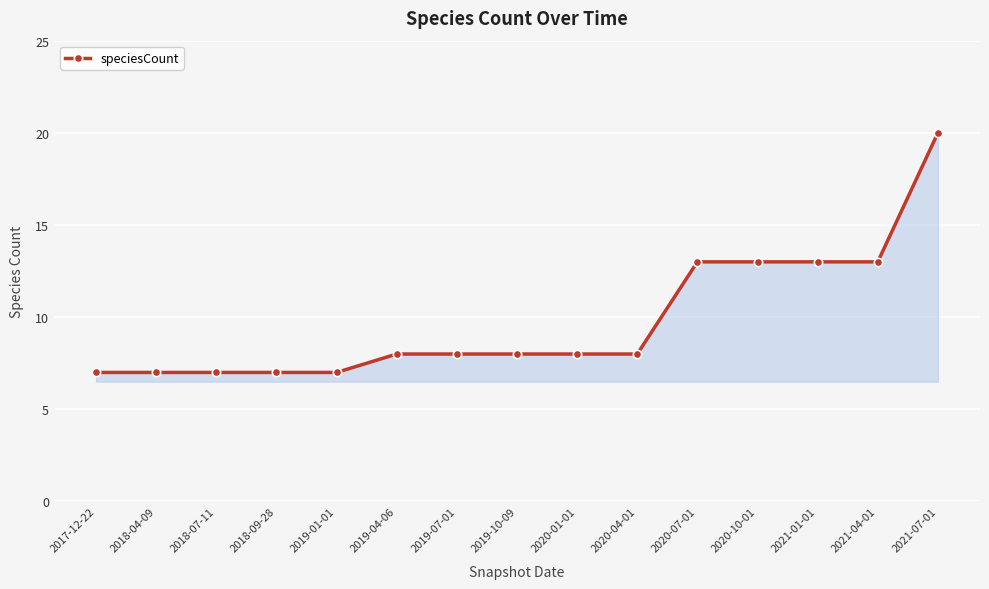

What position from the left is 2021-07-01?

15